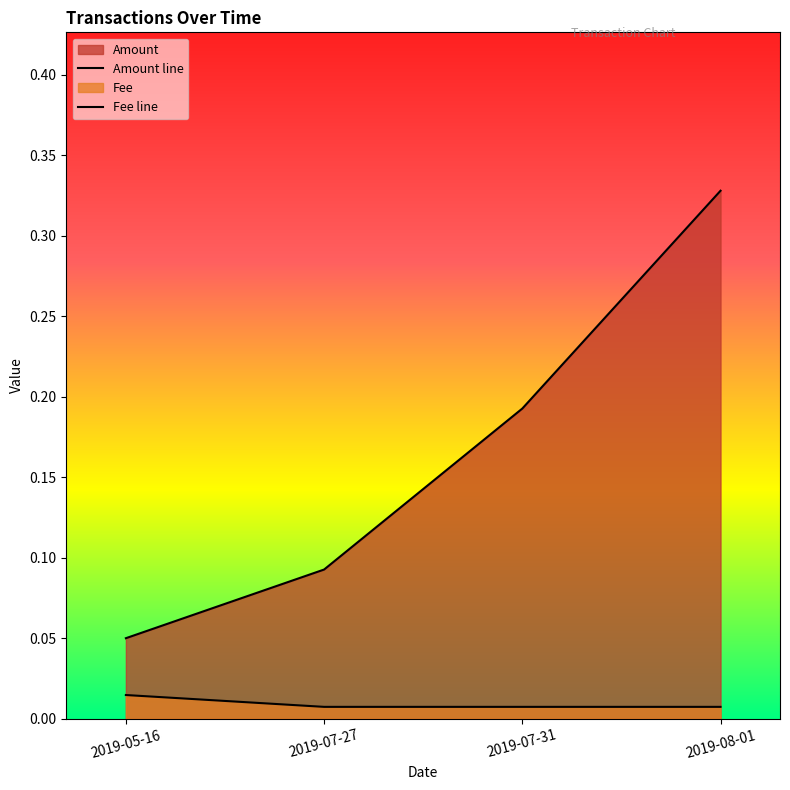

What is the difference between the highest and lowest values at 2019-08-01?

0.3